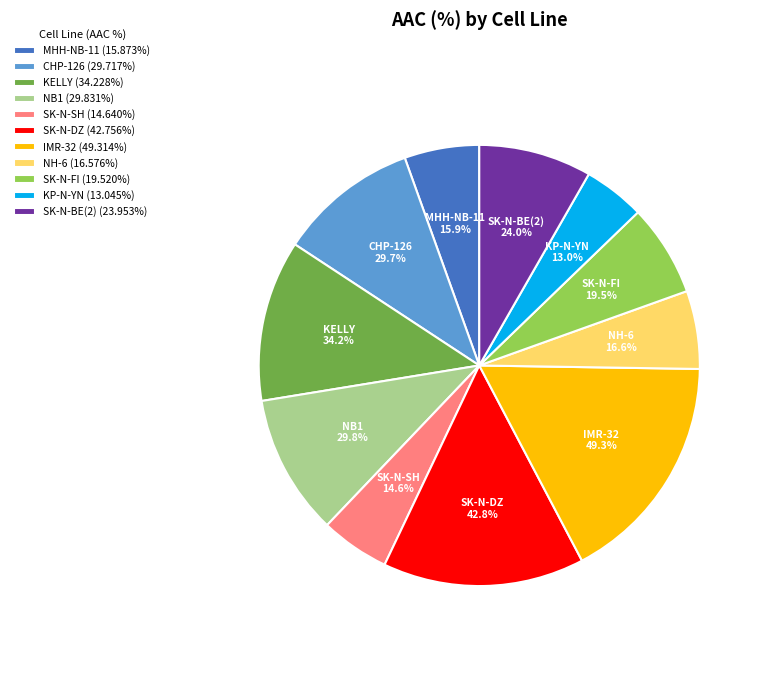

Do SK-N-DZ and NB1 together represent more than half of the pie?

No